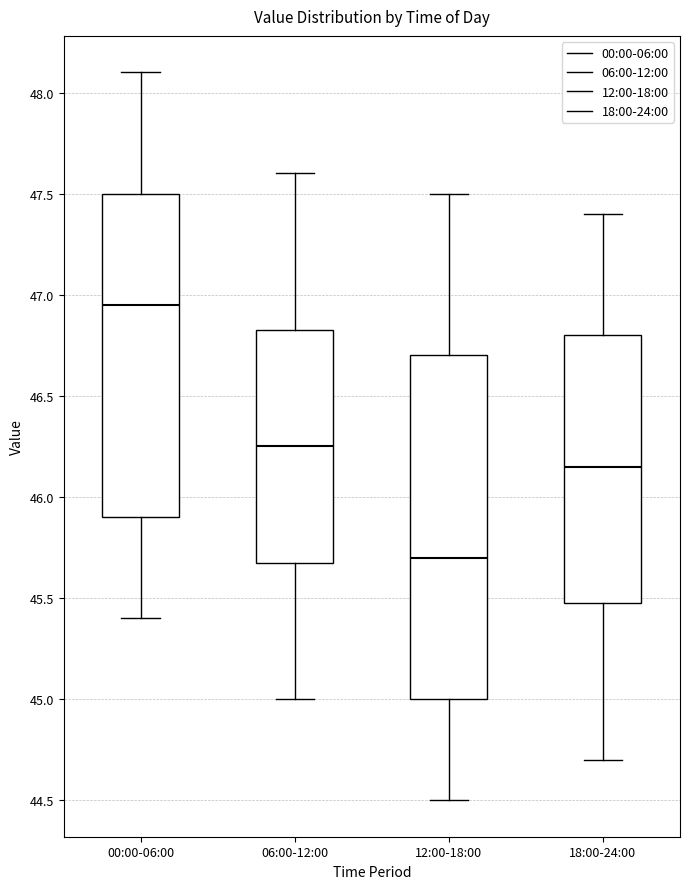

Which box is the tallest, from its lower edge to its upper edge?

12:00-18:00